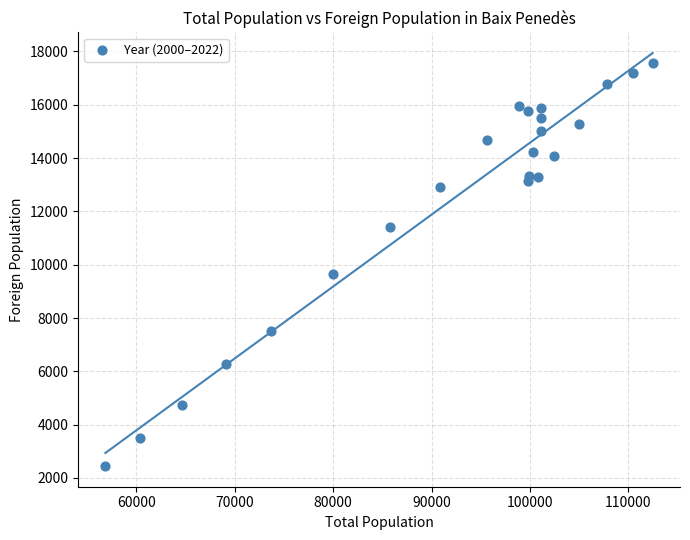

What Y value in the scatter plot is closest to 10012?

9654